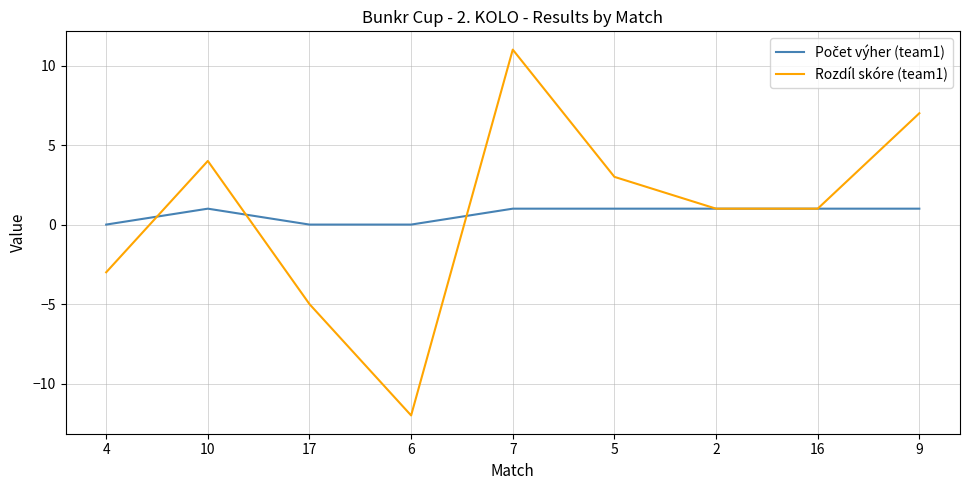

Which series has the largest range (max minus min)?

Rozdíl skóre (team1)